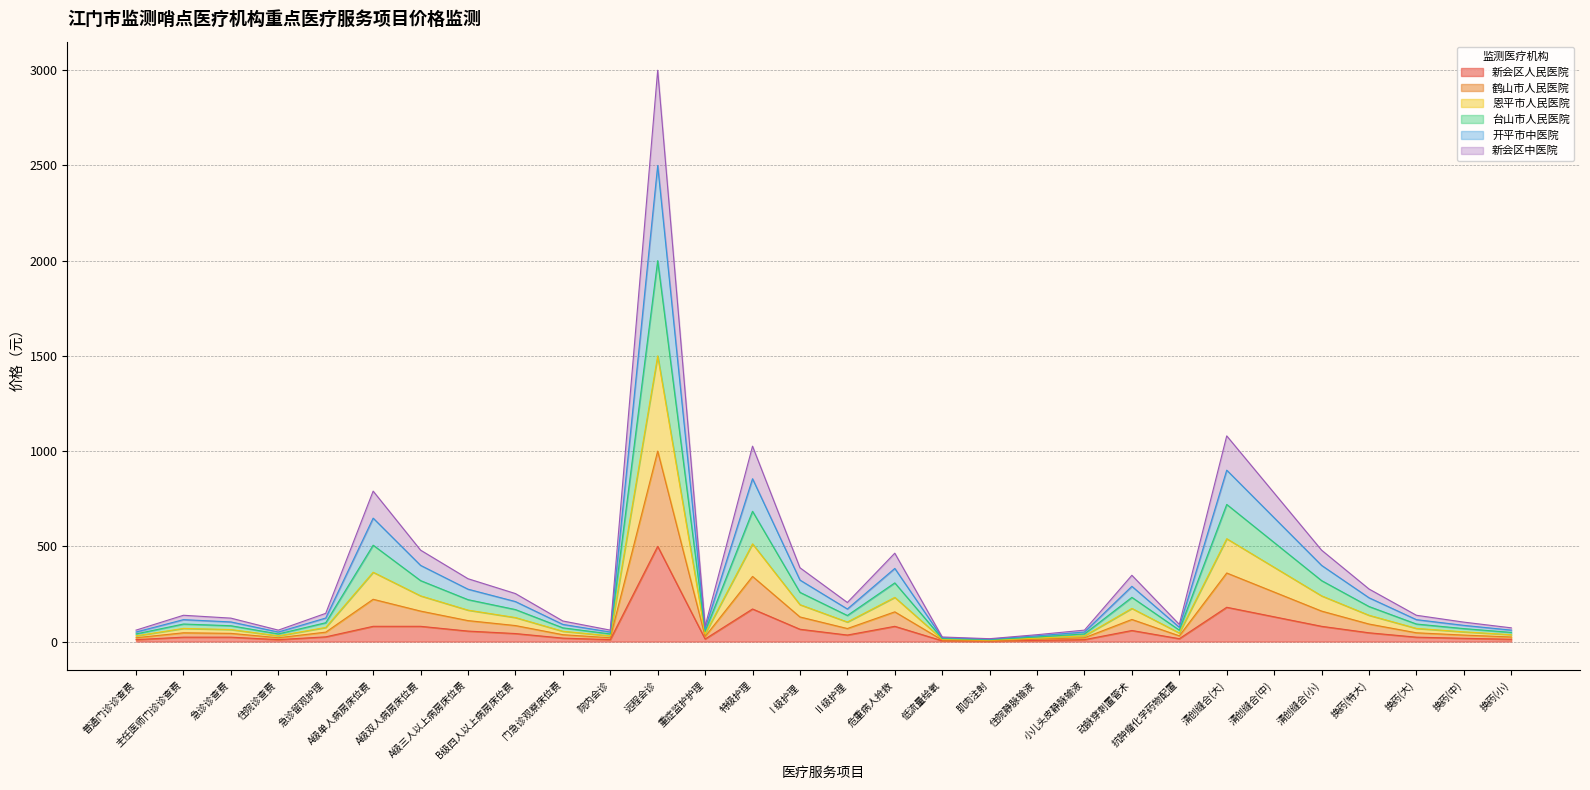

What are all the series names shown in the legend?

新会区人民医院, 鹤山市人民医院, 恩平市人民医院, 台山市人民医院, 开平市中医院, 新会区中医院